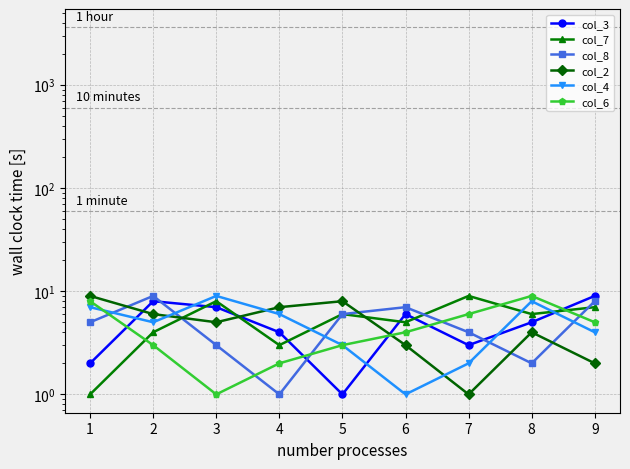

What is the value of the col_4 point at the 3rd from the left?

9